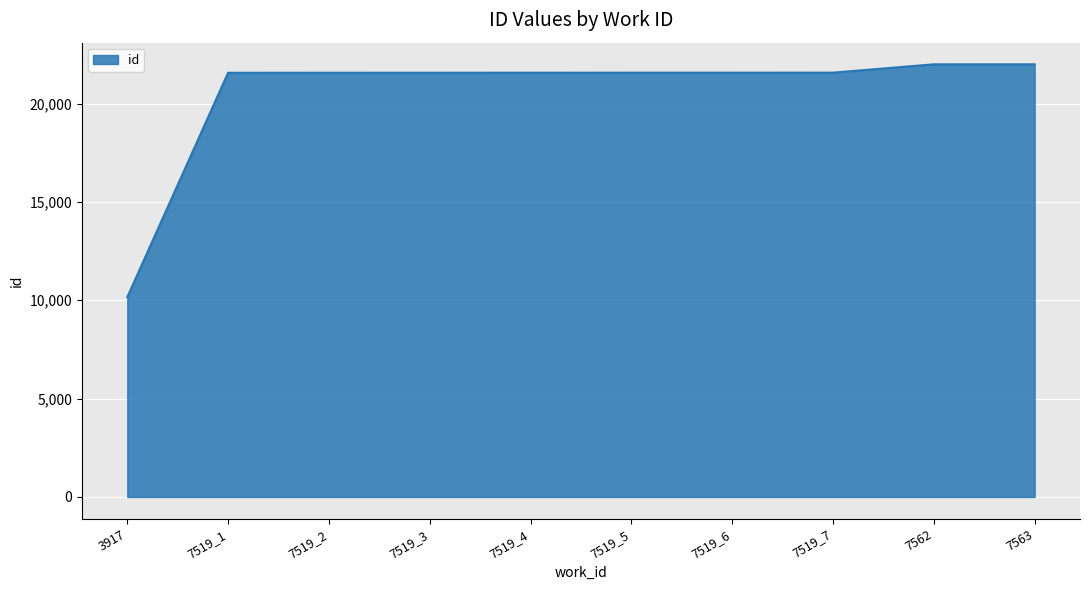

At which category does the chart reach its minimum across all series?

3917